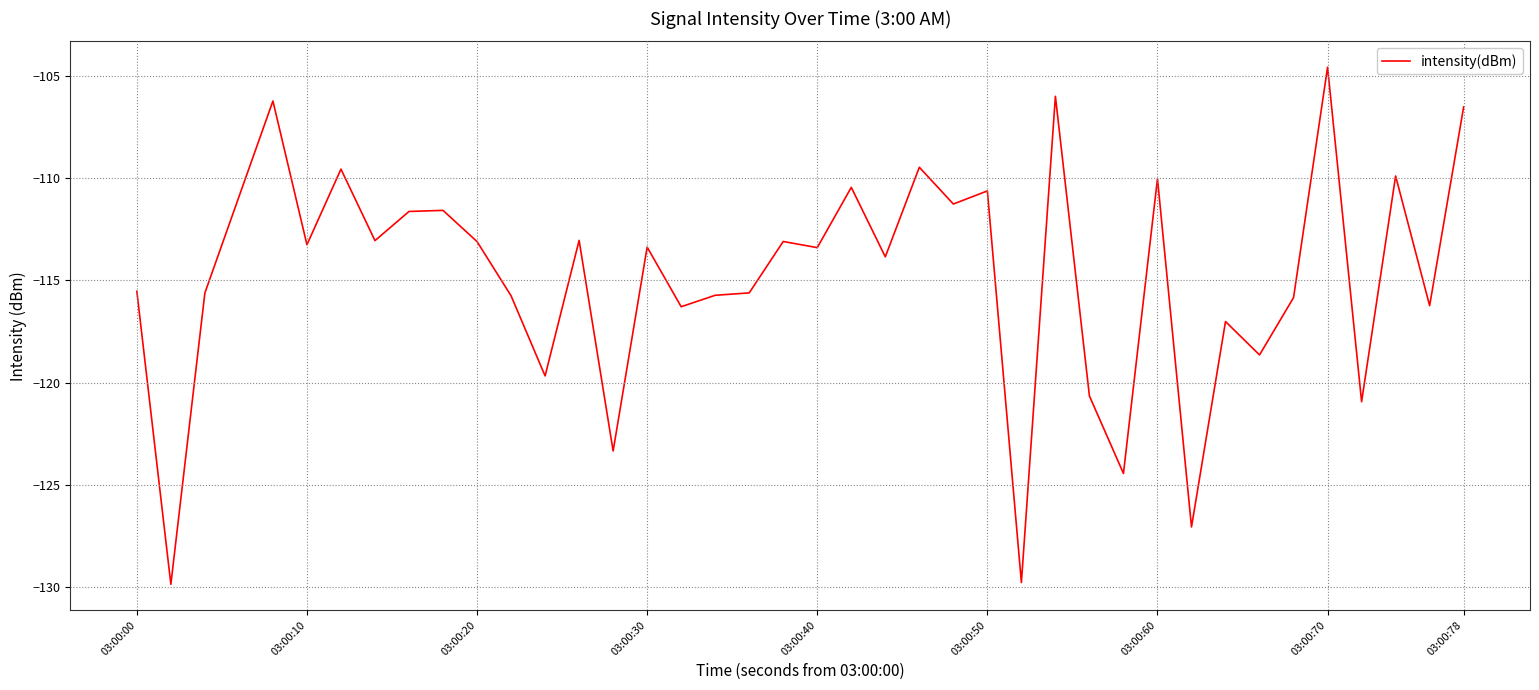

What is the maximum value shown in the chart?

-104.6